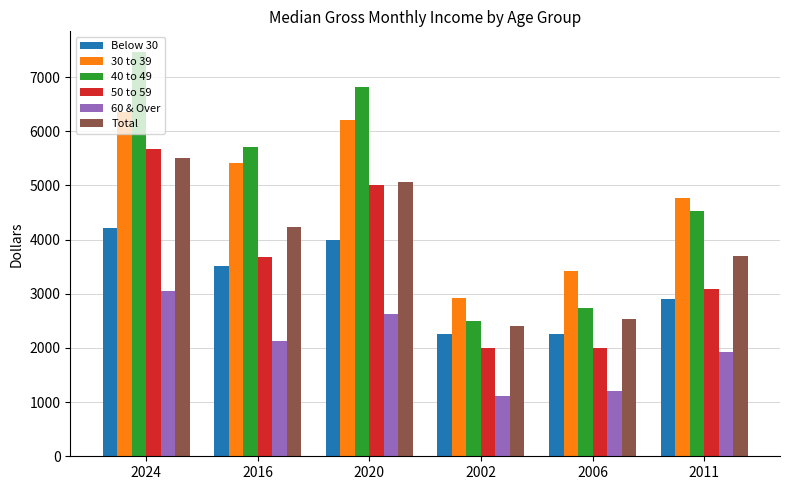

At which category is the sum across all series the highest?

2024